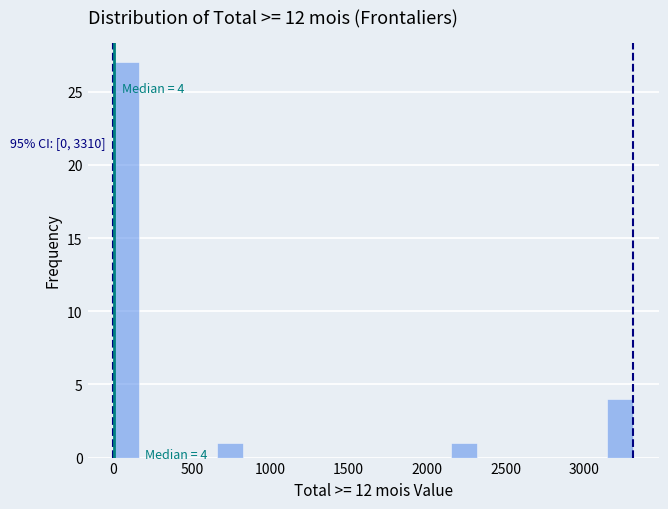

Around what value on the x-axis is the tallest bar? Give the approximate position of its centre, as read against the axis.

100